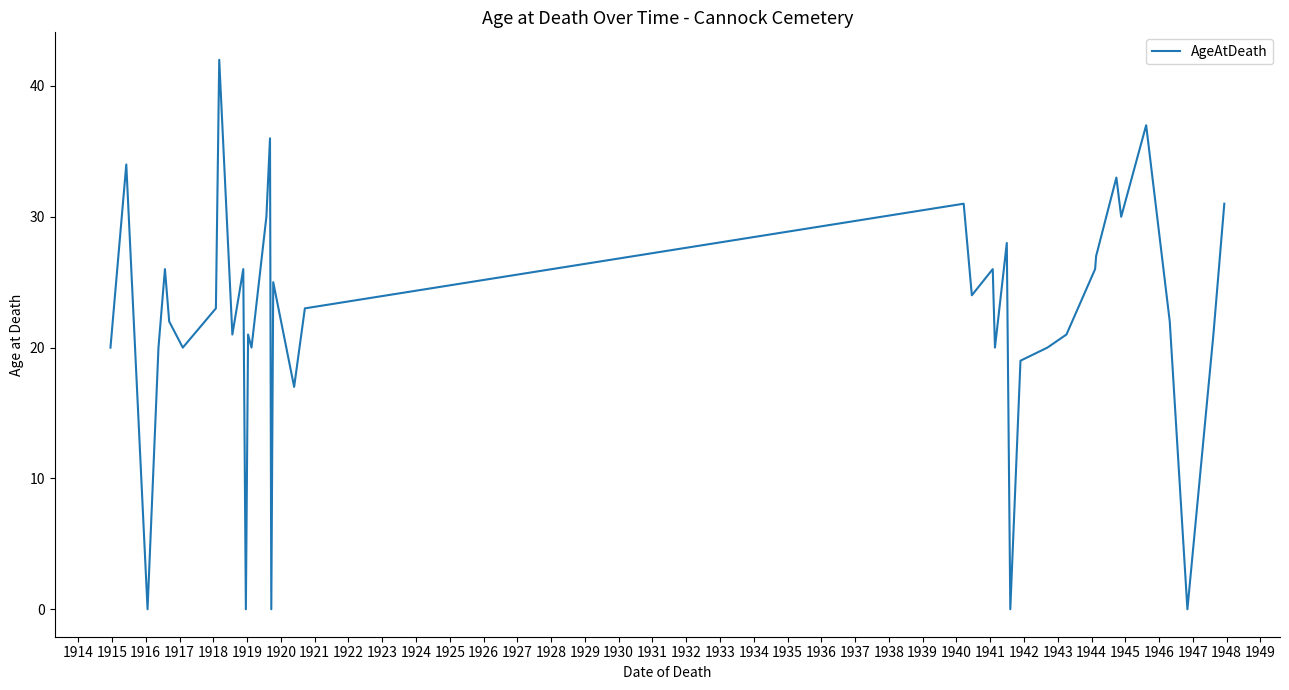

What is the difference between the maximum and minimum values?

42